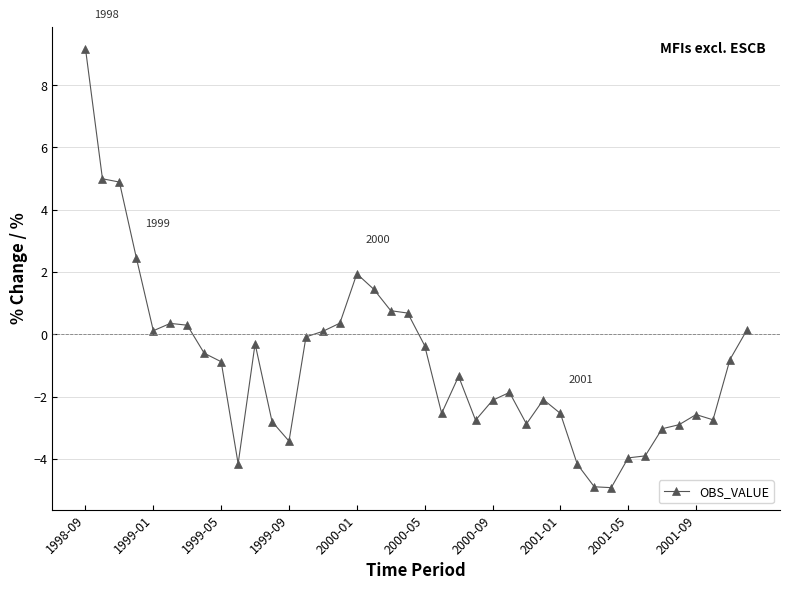

What is the value of the 31st point from the left?

-4.9